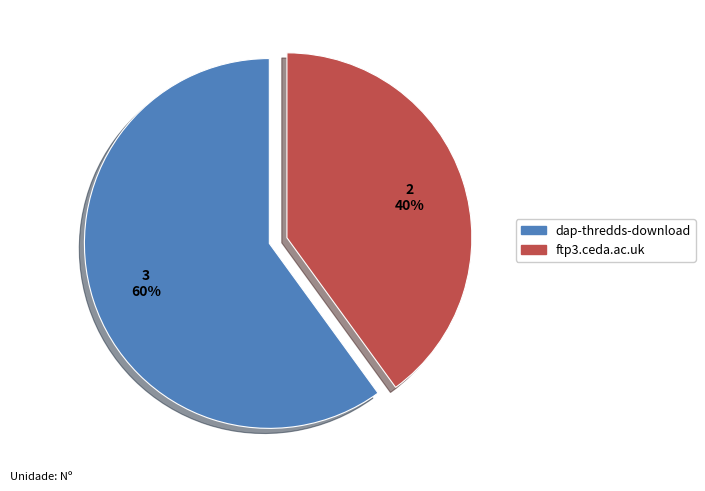

To the nearest percent, what is the average slice percentage?

50%